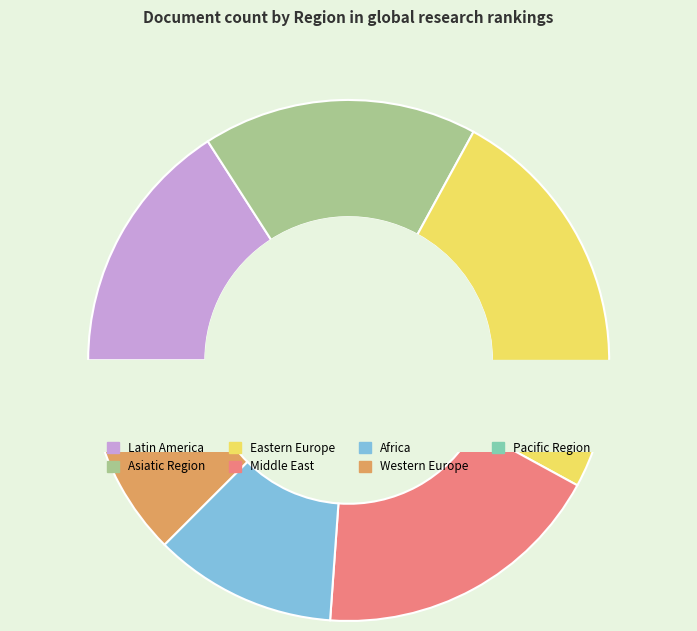

To the nearest percent, what percentage of the pie is Eastern Europe?

25%